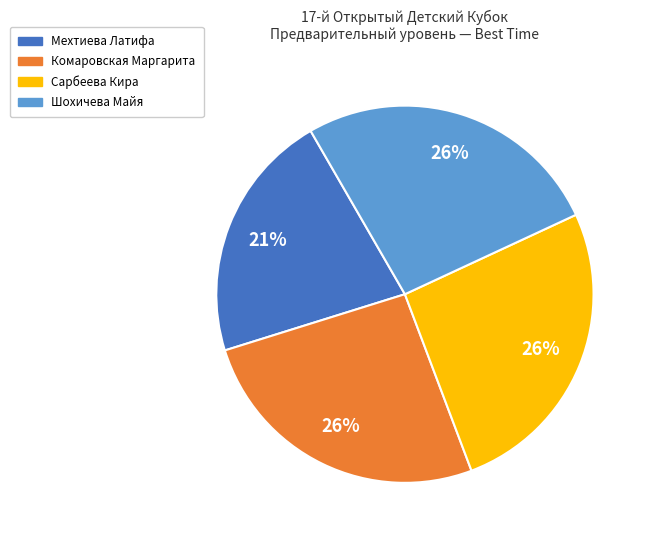

Is the sum of Комаровская Маргарита and Сарбеева Кира greater than half?

Yes